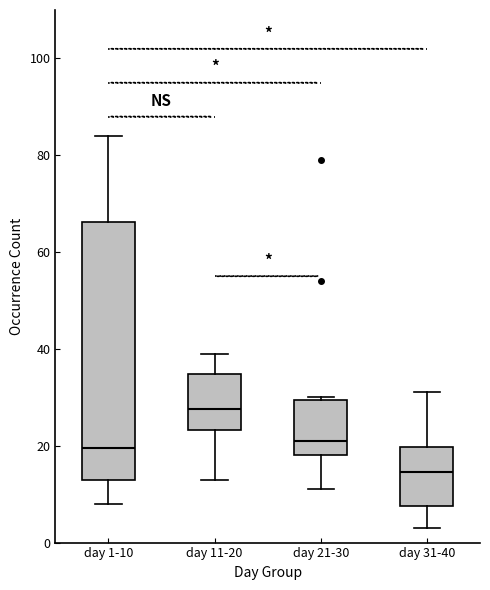

Which box is the tallest, from its lower edge to its upper edge?

day 1-10